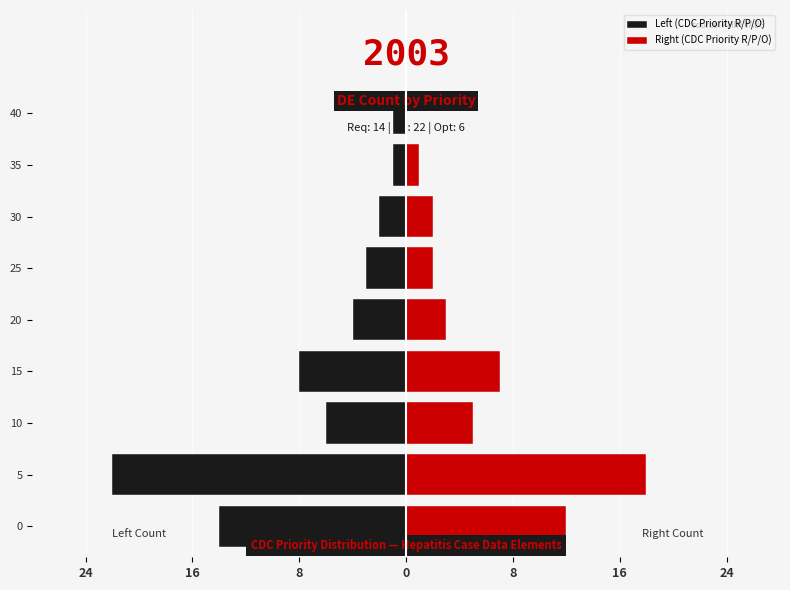

What is the value of the Right (CDC Priority R/P/O) bar at the 4th from the left?

7